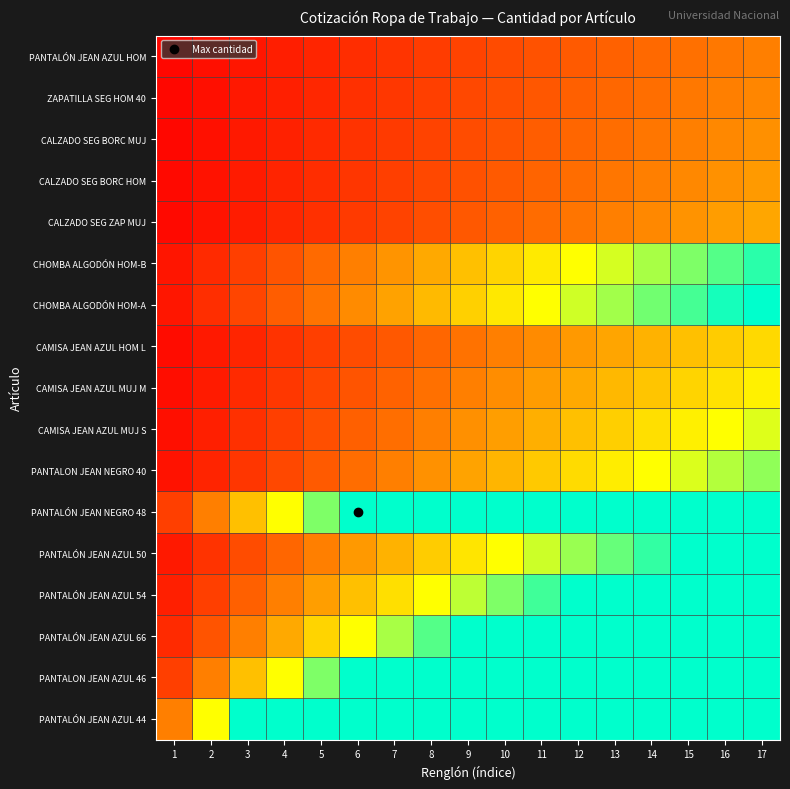

Reading left to right, list all the values displayed in this chart.

PANTALÓN JEAN AZUL 44: 1=1.0	2=2.0	3=3.0	4=3.0	5=3.0	6=3.0	7=3.0	8=3.0	9=3.0	10=3.0	11=3.0	12=3.0	13=3.0	14=3.0	15=3.0	16=3.0	17=3.0
PANTALON JEAN AZUL 46: 1=0.5	2=1.0	3=1.5	4=2.0	5=2.5	6=3.0	7=3.0	8=3.0	9=3.0	10=3.0	11=3.0	12=3.0	13=3.0	14=3.0	15=3.0	16=3.0	17=3.0
PANTALÓN JEAN AZUL 66: 1=0.3	2=0.7	3=1.0	4=1.3	5=1.7	6=2.0	7=2.3	8=2.7	9=3.0	10=3.0	11=3.0	12=3.0	13=3.0	14=3.0	15=3.0	16=3.0	17=3.0
PANTALÓN JEAN AZUL 54: 1=0.2	2=0.5	3=0.8	4=1.0	5=1.2	6=1.5	7=1.8	8=2.0	9=2.2	10=2.5	11=2.8	12=3.0	13=3.0	14=3.0	15=3.0	16=3.0	17=3.0
PANTALÓN JEAN AZUL 50: 1=0.2	2=0.4	3=0.6	4=0.8	5=1.0	6=1.2	7=1.4	8=1.6	9=1.8	10=2.0	11=2.2	12=2.4	13=2.6	14=2.8	15=3.0	16=3.0	17=3.0
PANTALÓN JEAN NEGRO 48: 1=0.5	2=1.0	3=1.5	4=2.0	5=2.5	6=3.0	7=3.0	8=3.0	9=3.0	10=3.0	11=3.0	12=3.0	13=3.0	14=3.0	15=3.0	16=3.0	17=3.0
PANTALON JEAN NEGRO 40: 1=0.1	2=0.3	3=0.4	4=0.6	5=0.7	6=0.9	7=1.0	8=1.1	9=1.3	10=1.4	11=1.6	12=1.7	13=1.9	14=2.0	15=2.1	16=2.3	17=2.4
CAMISA JEAN AZUL MUJ S: 1=0.1	2=0.2	3=0.4	4=0.5	5=0.6	6=0.8	7=0.9	8=1.0	9=1.1	10=1.2	11=1.4	12=1.5	13=1.6	14=1.8	15=1.9	16=2.0	17=2.1
CAMISA JEAN AZUL MUJ M: 1=0.1	2=0.2	3=0.3	4=0.4	5=0.6	6=0.7	7=0.8	8=0.9	9=1.0	10=1.1	11=1.2	12=1.3	13=1.4	14=1.6	15=1.7	16=1.8	17=1.9
CAMISA JEAN AZUL HOM L: 1=0.1	2=0.2	3=0.3	4=0.4	5=0.5	6=0.6	7=0.7	8=0.8	9=0.9	10=1.0	11=1.1	12=1.2	13=1.3	14=1.4	15=1.5	16=1.6	17=1.7
CHOMBA ALGODÓN HOM-A: 1=0.2	2=0.4	3=0.5	4=0.7	5=0.9	6=1.1	7=1.3	8=1.5	9=1.6	10=1.8	11=2.0	12=2.2	13=2.4	14=2.5	15=2.7	16=2.9	17=3.0
CHOMBA ALGODÓN HOM-B: 1=0.2	2=0.3	3=0.5	4=0.7	5=0.8	6=1.0	7=1.2	8=1.3	9=1.5	10=1.7	11=1.8	12=2.0	13=2.2	14=2.3	15=2.5	16=2.7	17=2.8
CALZADO SEG ZAP MUJ: 1=0.1	2=0.2	3=0.2	4=0.3	5=0.4	6=0.5	7=0.5	8=0.6	9=0.7	10=0.8	11=0.8	12=0.9	13=1.0	14=1.1	15=1.2	16=1.2	17=1.3
CALZADO SEG BORC HOM: 1=0.1	2=0.1	3=0.2	4=0.3	5=0.4	6=0.4	7=0.5	8=0.6	9=0.6	10=0.7	11=0.8	12=0.9	13=0.9	14=1.0	15=1.1	16=1.1	17=1.2
CALZADO SEG BORC MUJ: 1=0.1	2=0.1	3=0.2	4=0.3	5=0.3	6=0.4	7=0.5	8=0.5	9=0.6	10=0.7	11=0.7	12=0.8	13=0.9	14=0.9	15=1.0	16=1.1	17=1.1
ZAPATILLA SEG HOM 40: 1=0.1	2=0.1	3=0.2	4=0.2	5=0.3	6=0.4	7=0.4	8=0.5	9=0.6	10=0.6	11=0.7	12=0.8	13=0.8	14=0.9	15=0.9	16=1.0	17=1.1
PANTALÓN JEAN AZUL HOM: 1=0.1	2=0.1	3=0.2	4=0.2	5=0.3	6=0.4	7=0.4	8=0.5	9=0.5	10=0.6	11=0.6	12=0.7	13=0.8	14=0.8	15=0.9	16=0.9	17=1.0